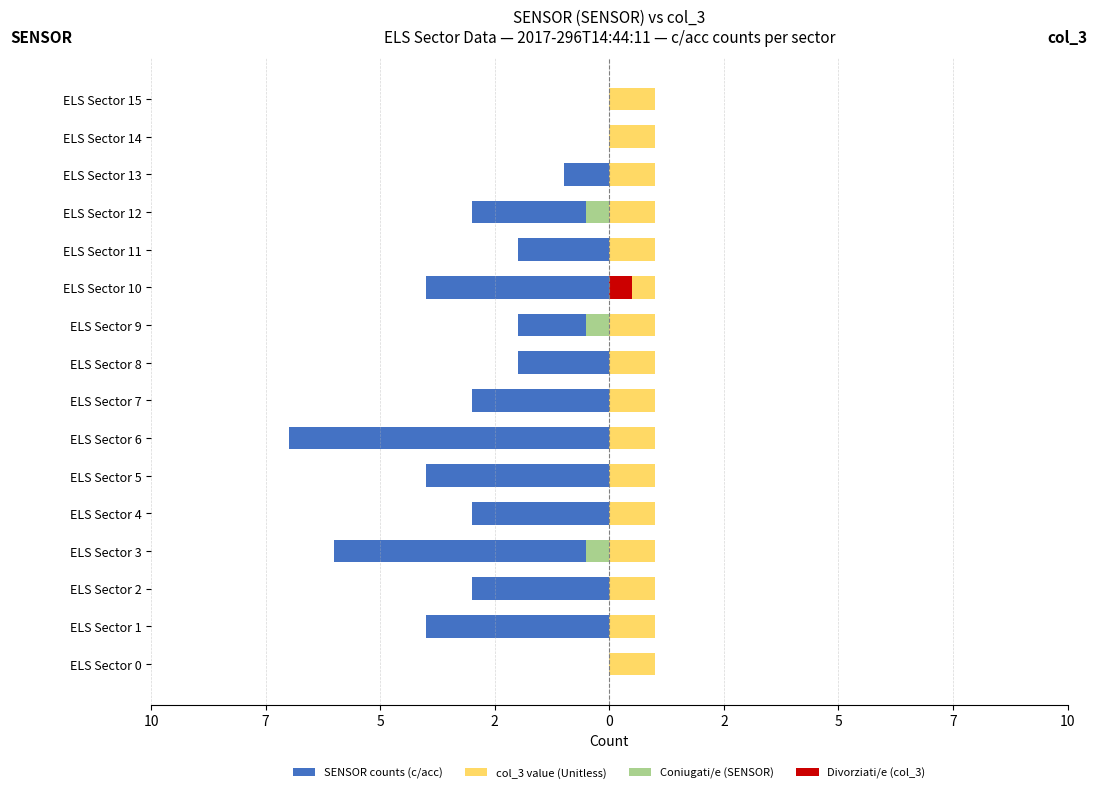

What is the value of the Coniugati/e (SENSOR) bar at the 4th from the left?

-0.5